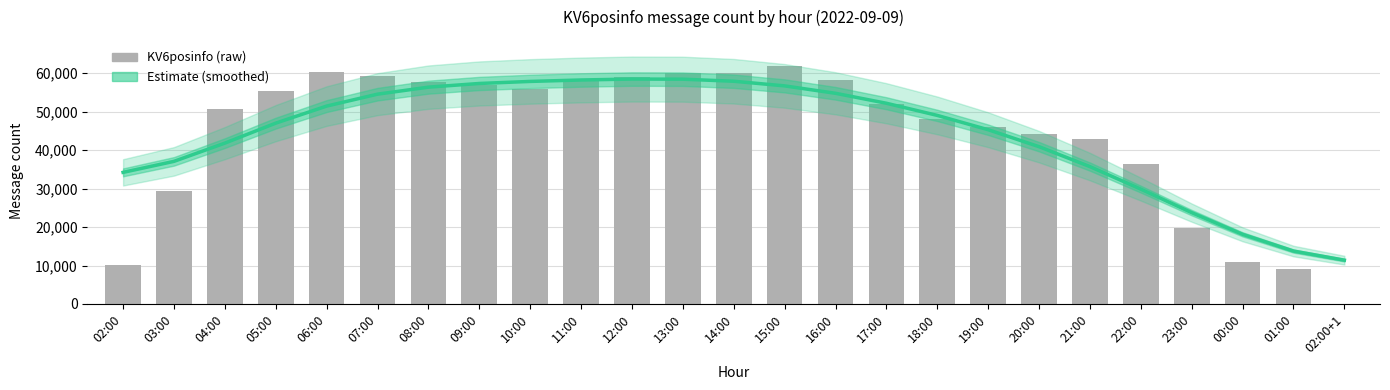

Rank the series by their average value, from highest to lowest.

KV6posinfo, Estimate